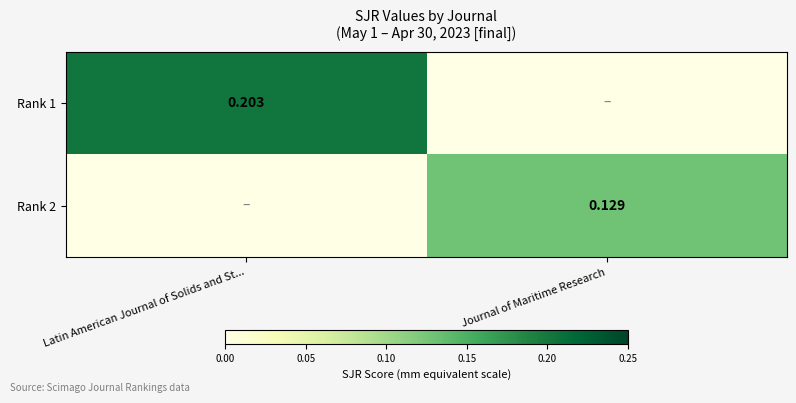

Is the value of Rank 1 at Latin American Journal of Solids and St... greater than the value of Rank 2 at Journal of Maritime Research?

Yes